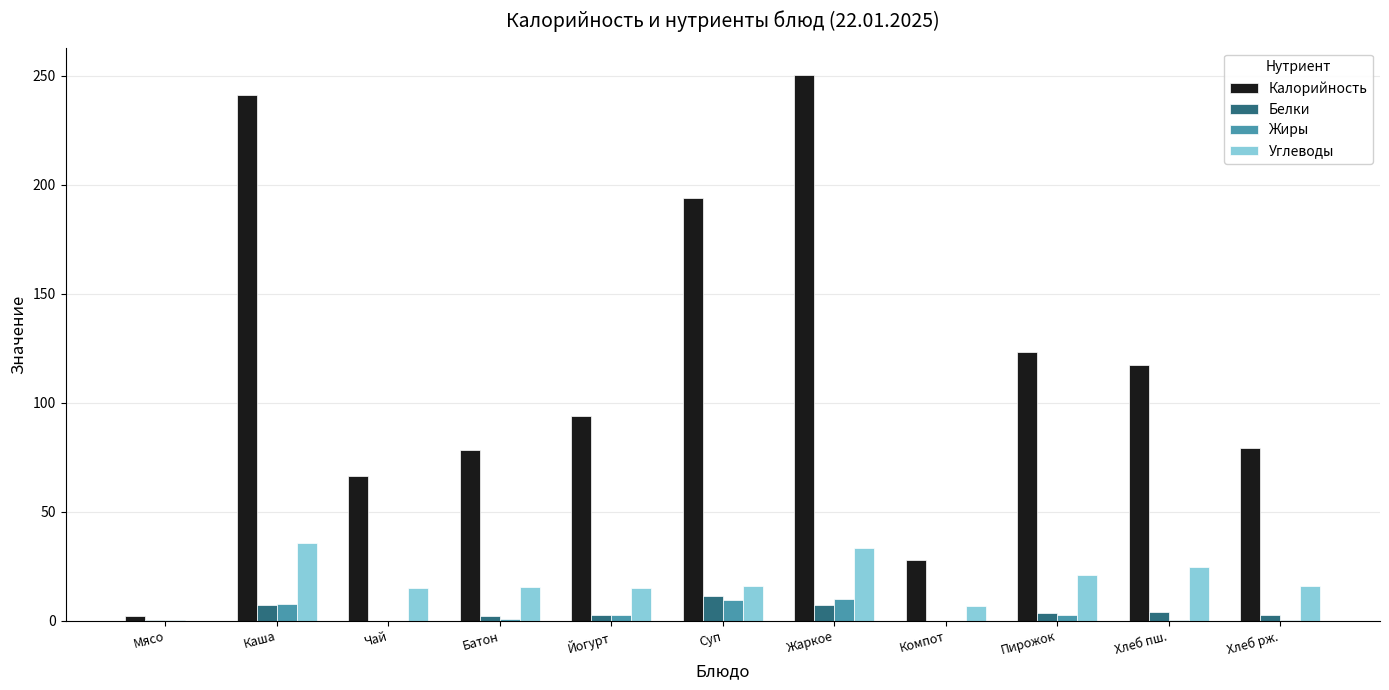

The Жиры series shows 7.7 at Каша. True or false?

True